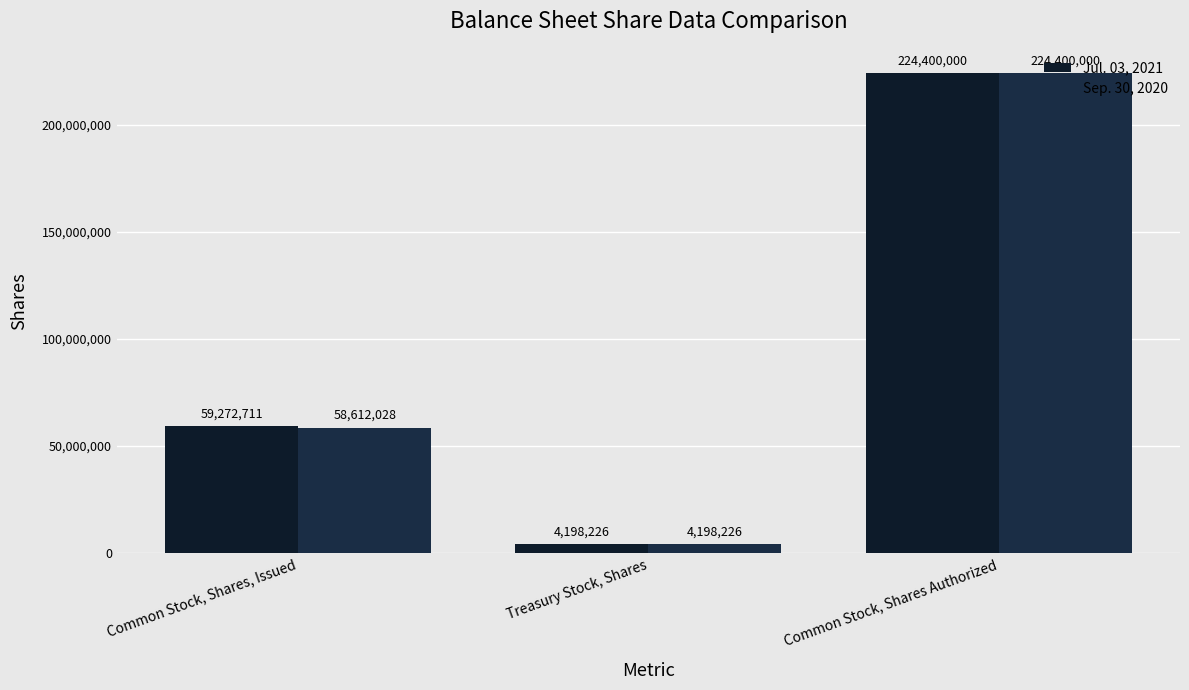

Read the Jul. 03, 2021 value at Common Stock, Shares, Issued, to the nearest 100.

59272700